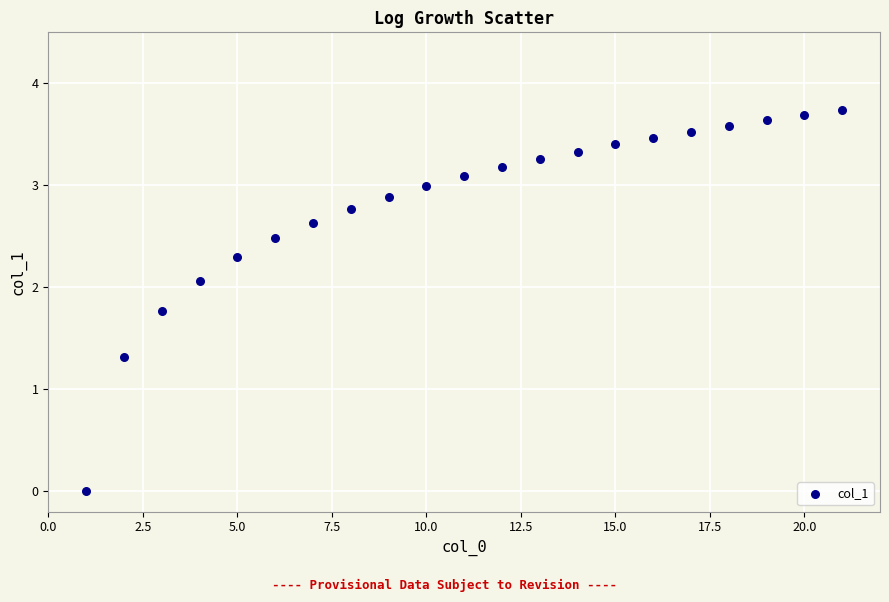

What is the range of X values (max minus min)?

20.0